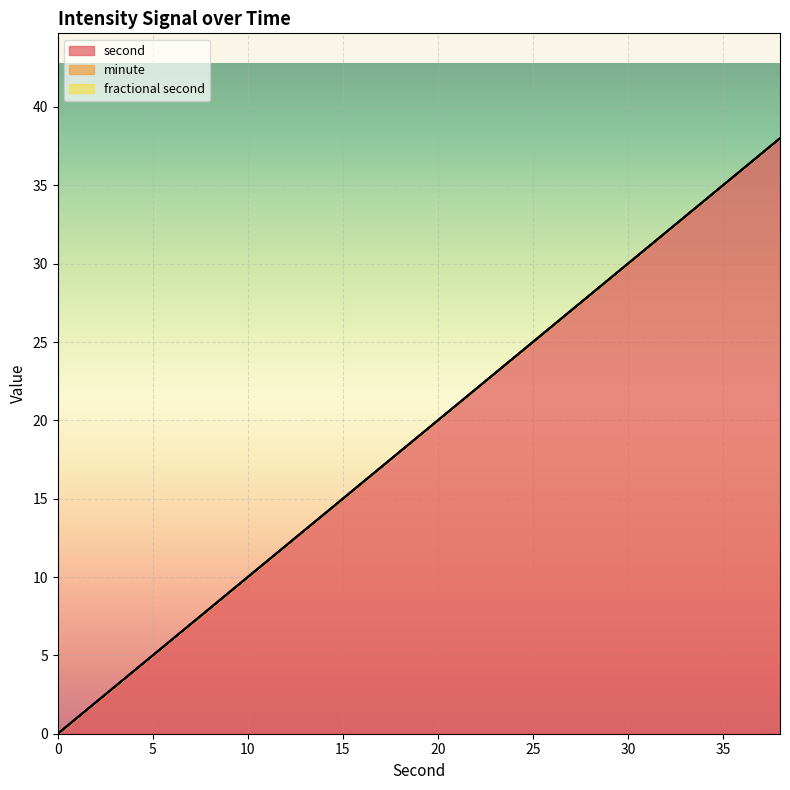

Is it true that second equals 18 at 30?

False